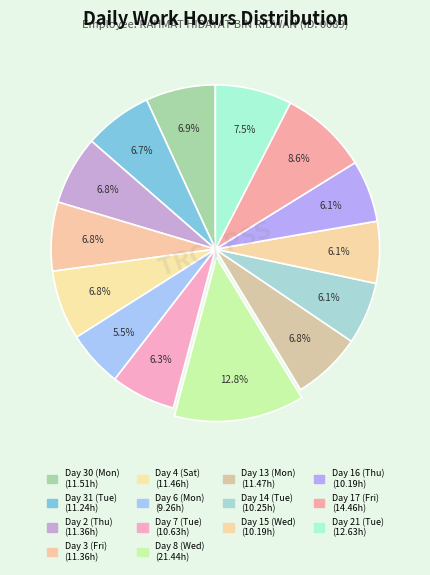

How many slices are in this pie chart?

14